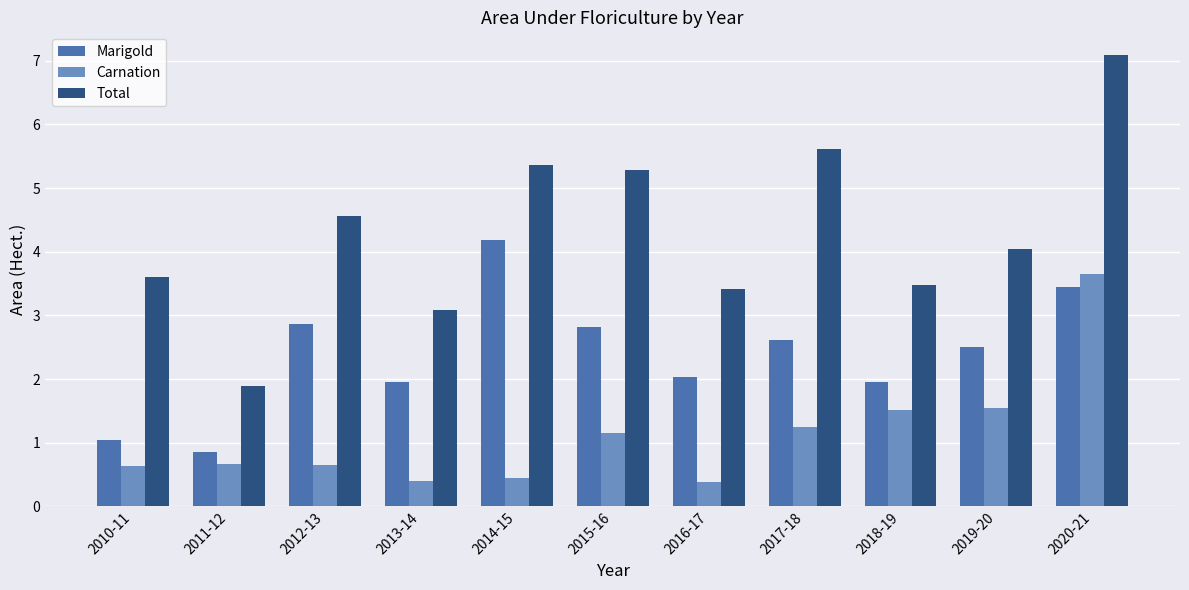

What is the difference between the maximum and minimum values in the Carnation series?

3.3